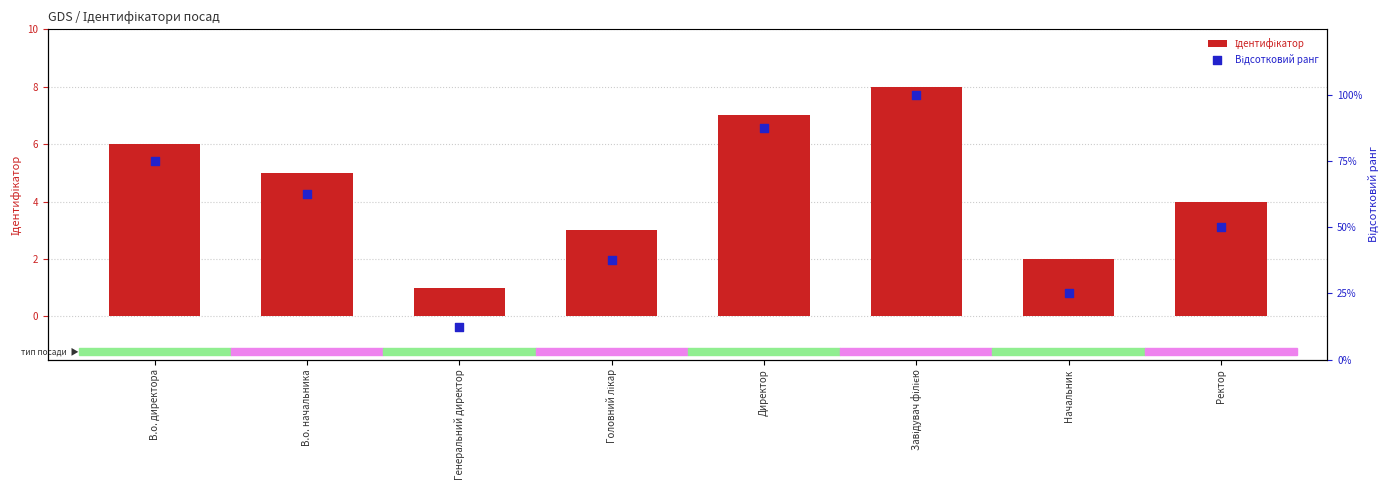

Which series contains the highest Y value?

Відсотковий ранг